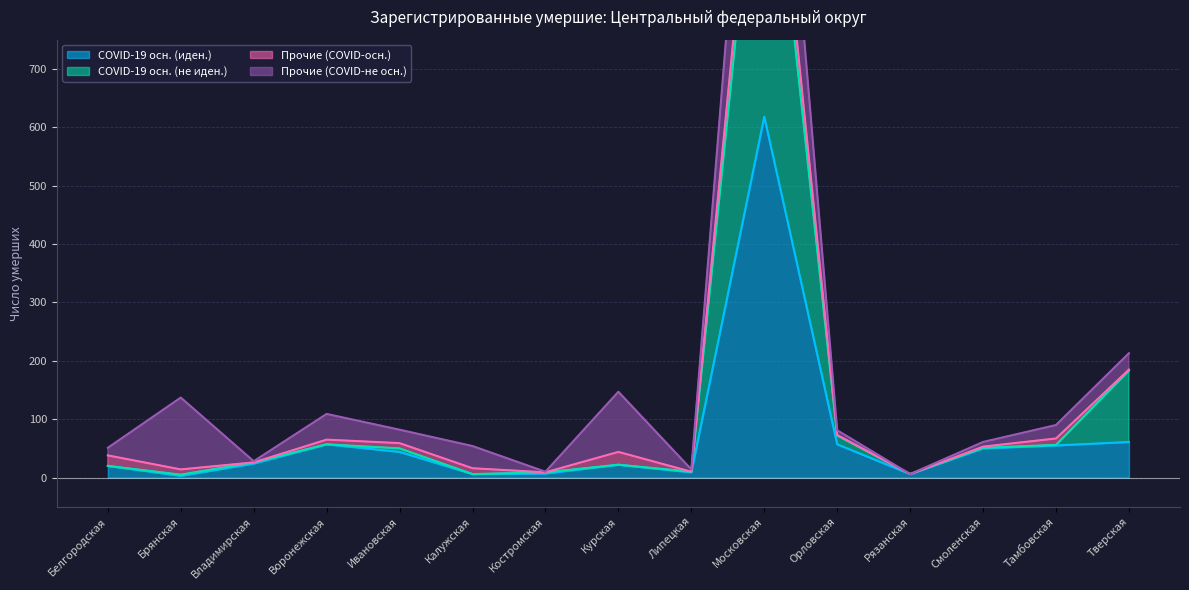

At which label does COVID-19 осн. (иден.) reach its peak?

Московская